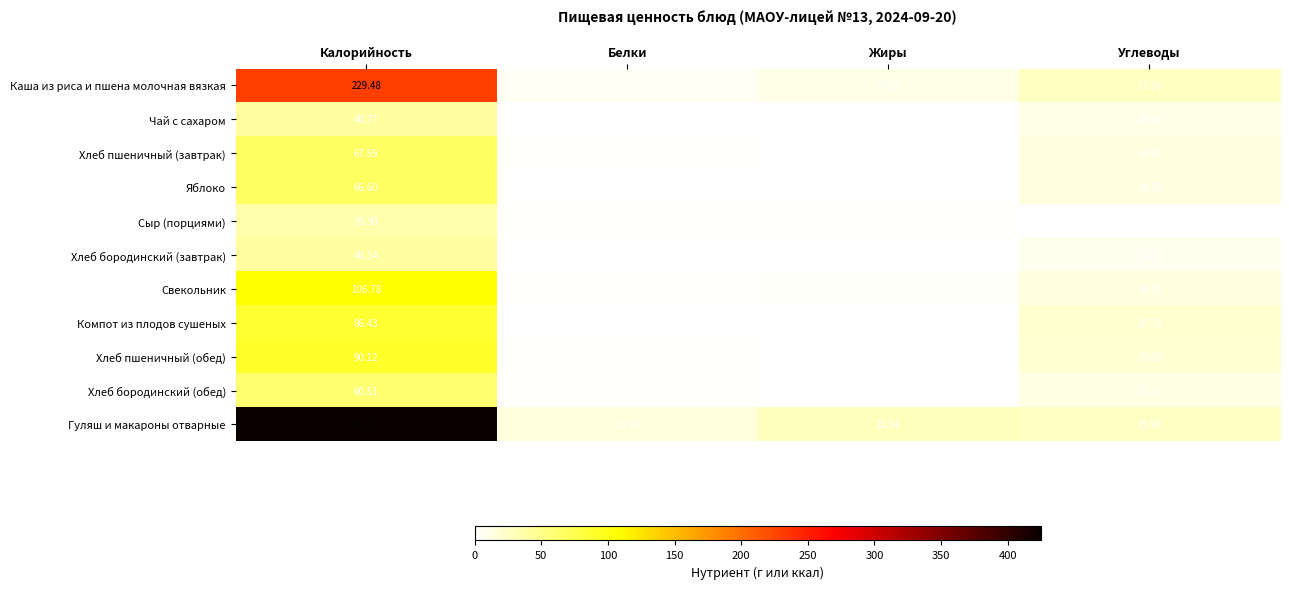

At how many categories does at least one series exceed 35?

1